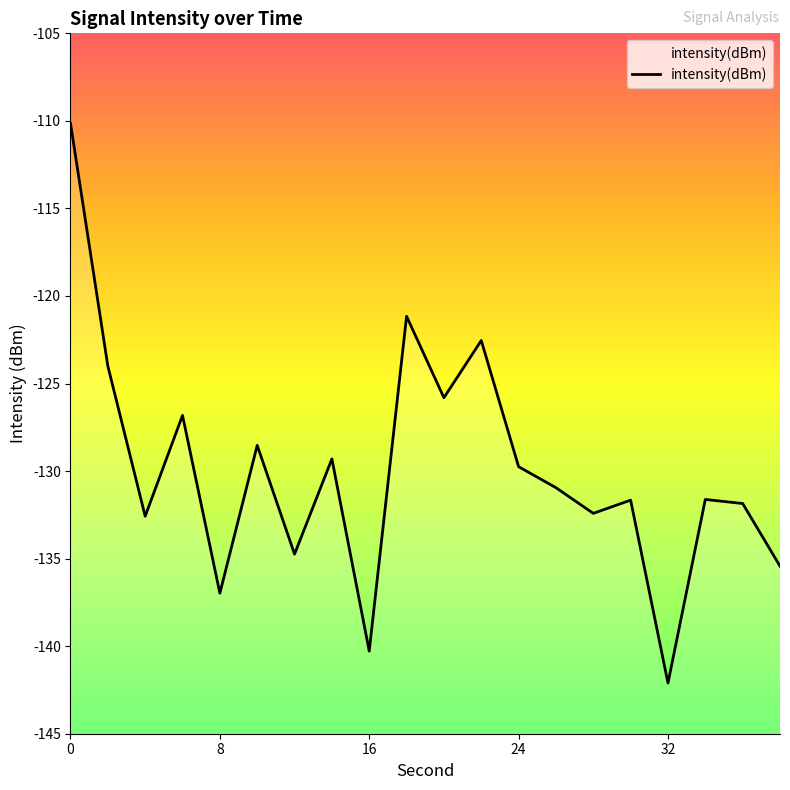

What is the smallest value displayed?

-142.1